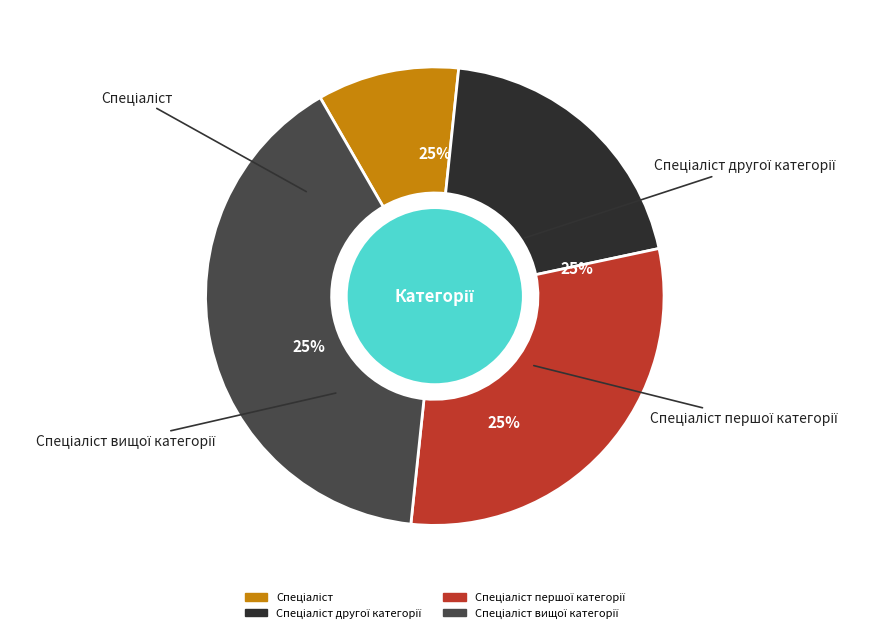

What percentage is the Спеціаліст вищої категорії slice, to the nearest percent?

40%